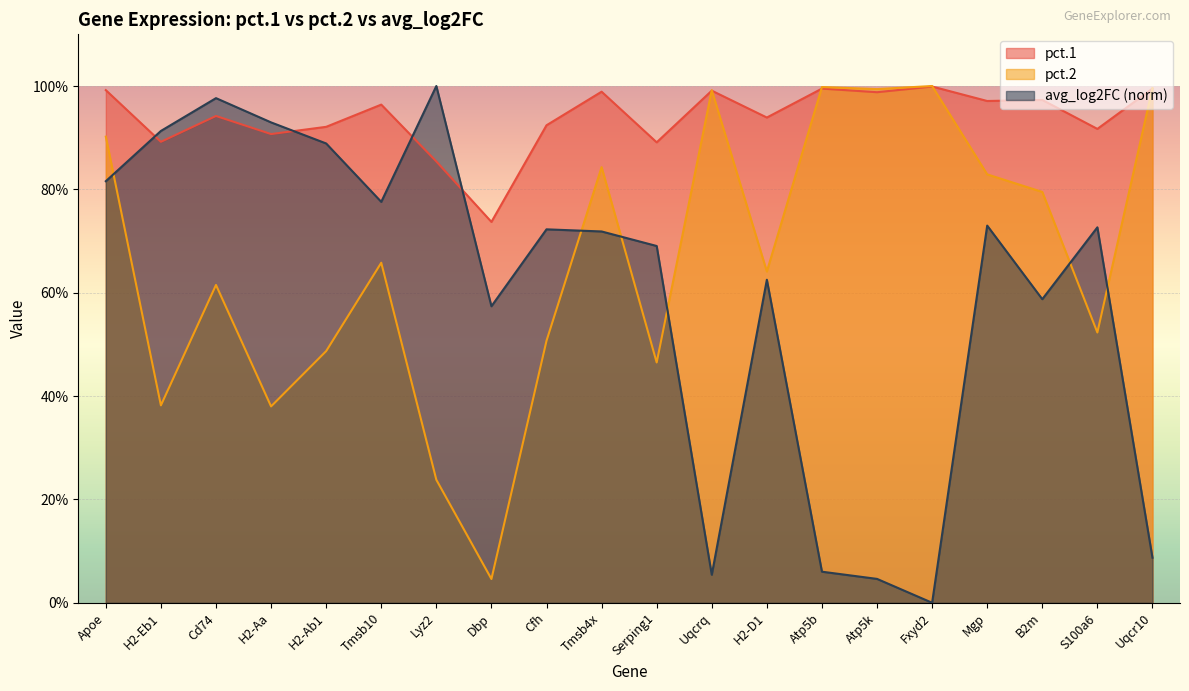

Is it true that avg_log2FC equals 0.1 at Uqcrq?

True